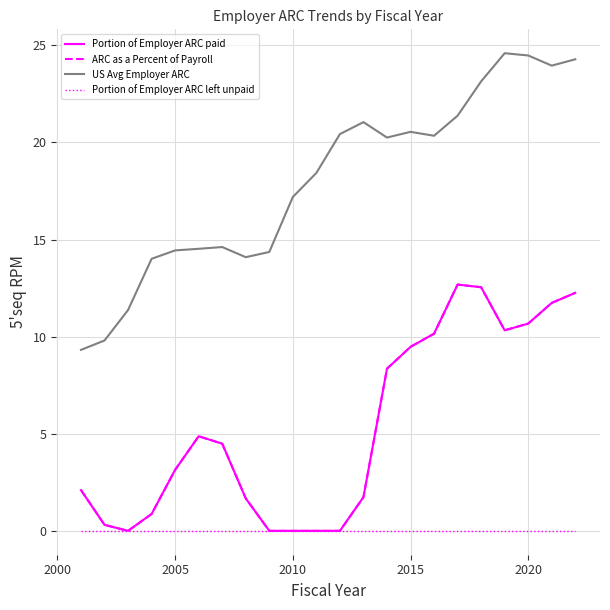

True or false: ARC as a Percent of Payroll and US Avg Employer ARC intersect in this chart.

False